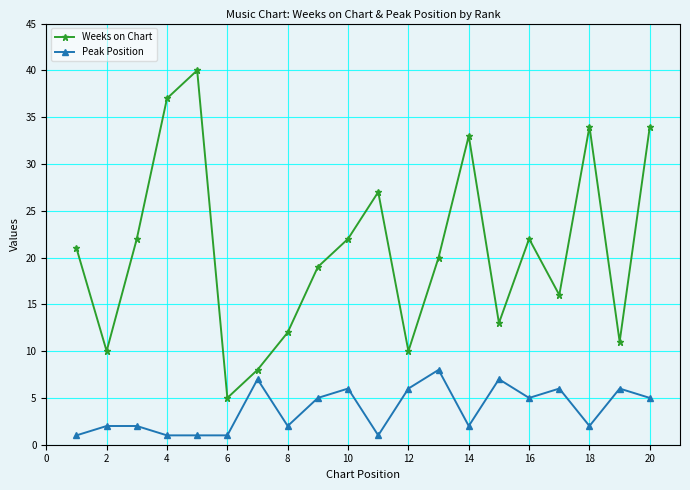

How many lines are shown in the chart?

2